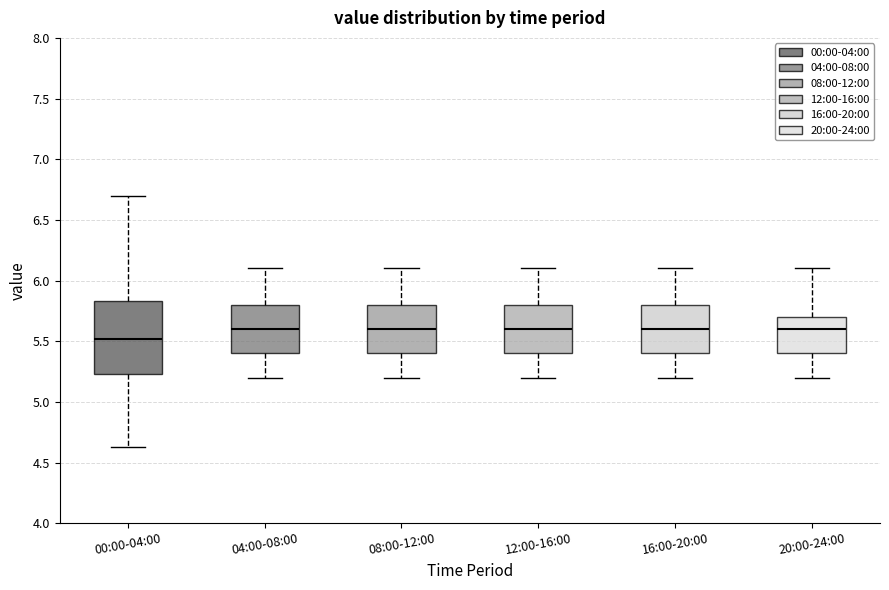

Reading left to right, read every box against the y-axis: the position of its median line, the range the box covers, and the ends of its whiskers. The values are not printed on the chart, so give them approximately, as read against the axis.

00:00-04:00: median 5.50, box 5.25 to 5.85, whiskers 4.65 to 6.70
04:00-08:00: median 5.60, box 5.40 to 5.80, whiskers 5.20 to 6.10
08:00-12:00: median 5.60, box 5.40 to 5.80, whiskers 5.20 to 6.10
12:00-16:00: median 5.60, box 5.40 to 5.80, whiskers 5.20 to 6.10
16:00-20:00: median 5.60, box 5.40 to 5.80, whiskers 5.20 to 6.10
20:00-24:00: median 5.60, box 5.40 to 5.70, whiskers 5.20 to 6.10